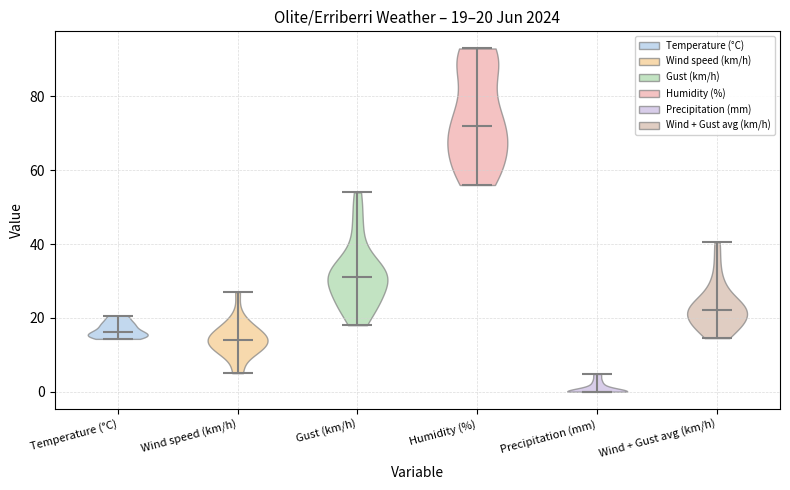

Which violin has the lowest median line?

Precipitation (mm)